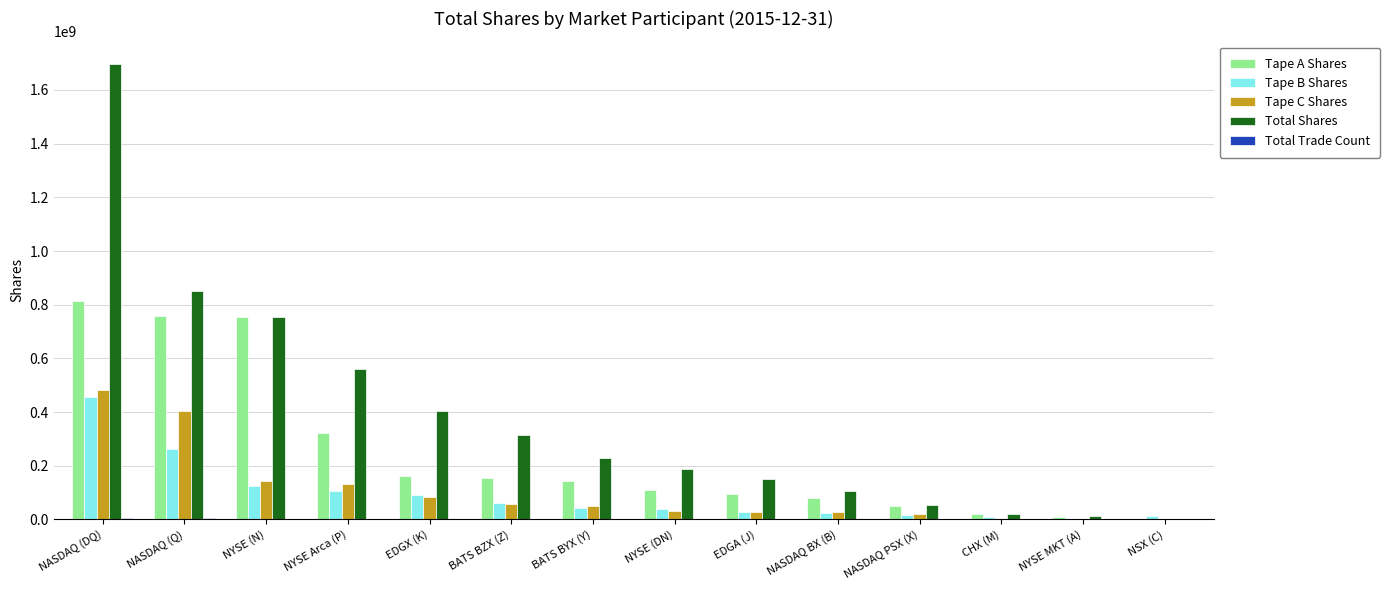

Between NYSE (N) and NASDAQ BX (B), which series saw the biggest shift?

Tape A Shares